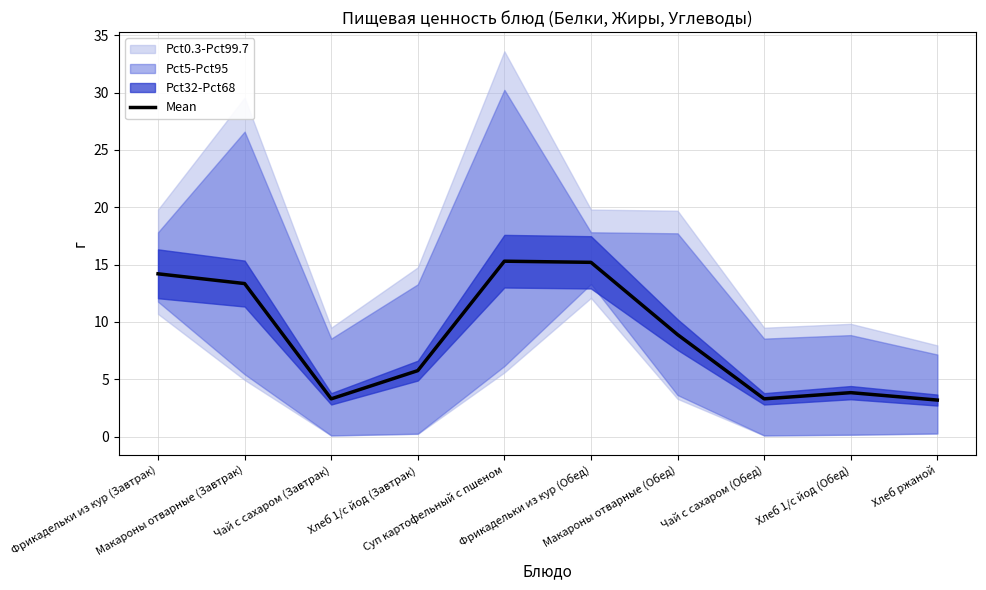

At which category does the data reach its first local peak?

Суп картофельный с пшеном